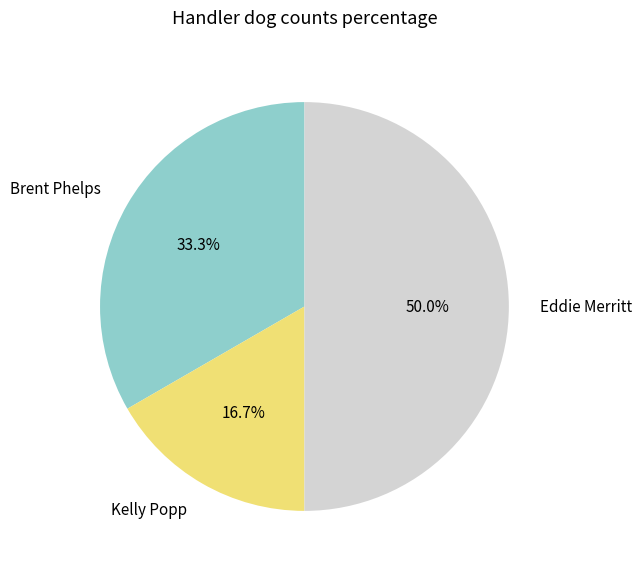

How many slices are in this pie chart?

3